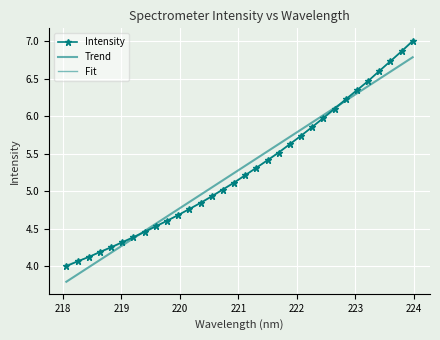

What is the value of the 25th point from the left?

6.1